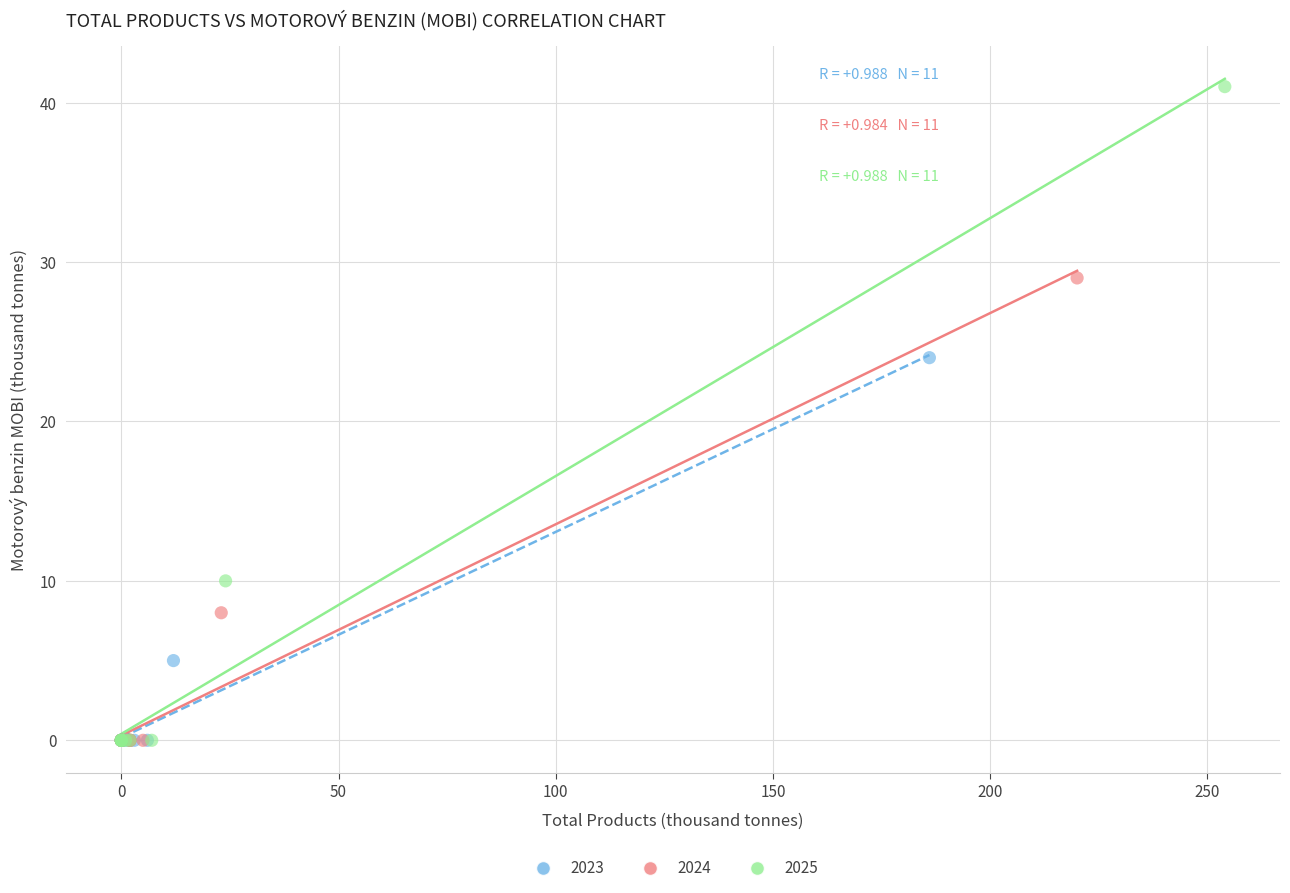

Which series has the widest spread of Y values?

2025